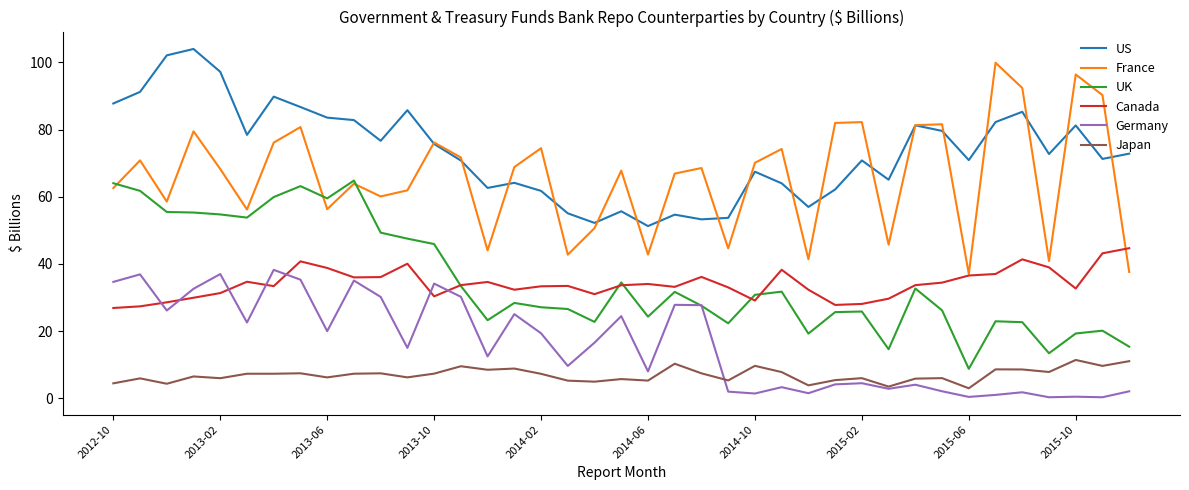

What are all the series names shown in the legend?

US, France, UK, Canada, Germany, Japan